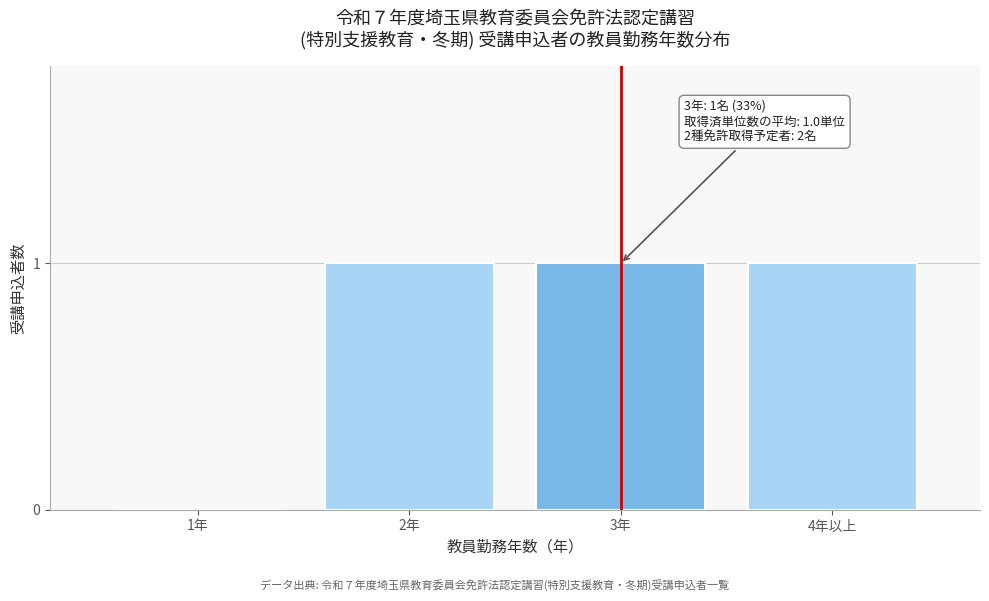

Reading left to right, list all the values displayed in this chart.

1年=0	2年=1	3年=1	4年以上=1